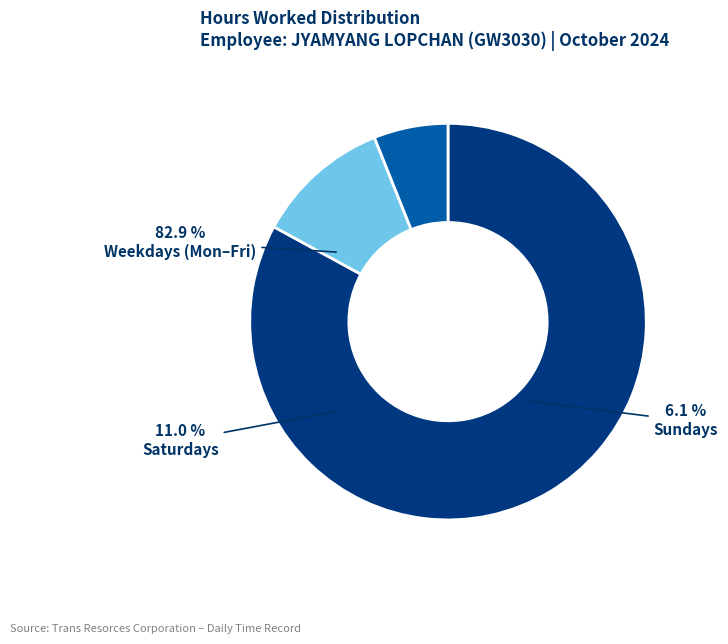

What is the smallest slice in the pie chart?

Day 6 (Sun)